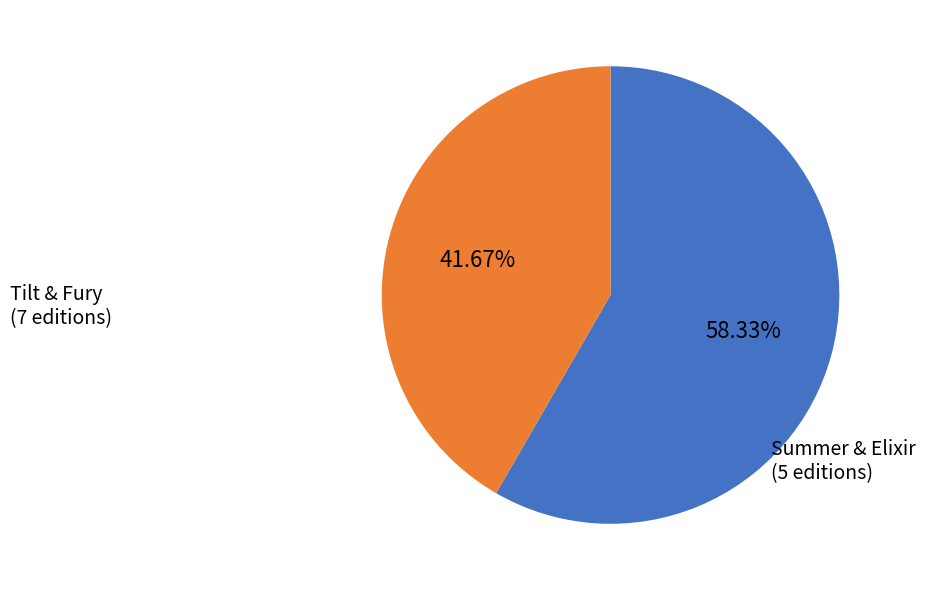

Is there a majority slice in this chart?

Yes